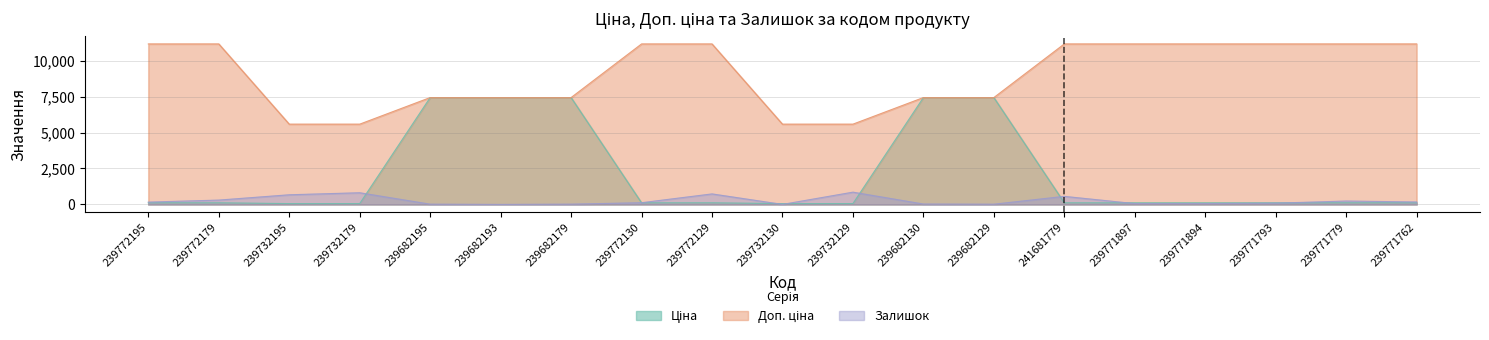

What is the label of the 12th point from the left?

239682130